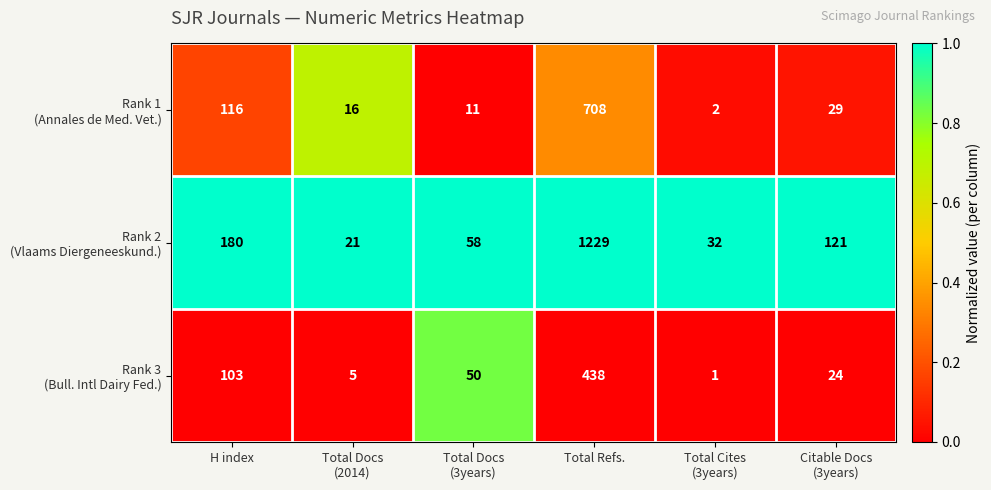

What is the total value across all series at Total Refs.?

2375